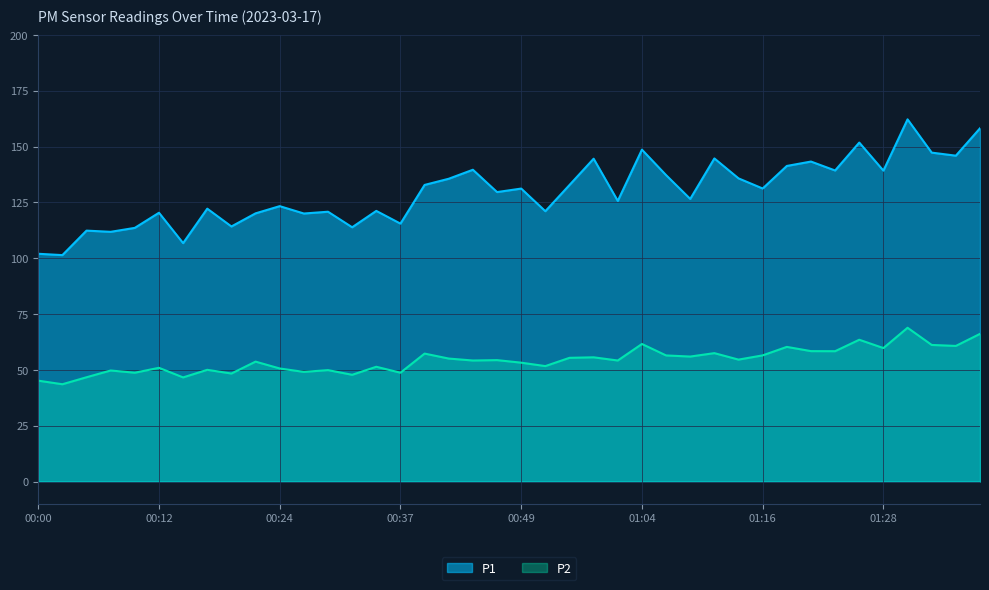

Which series has the largest total across all categories?

P1